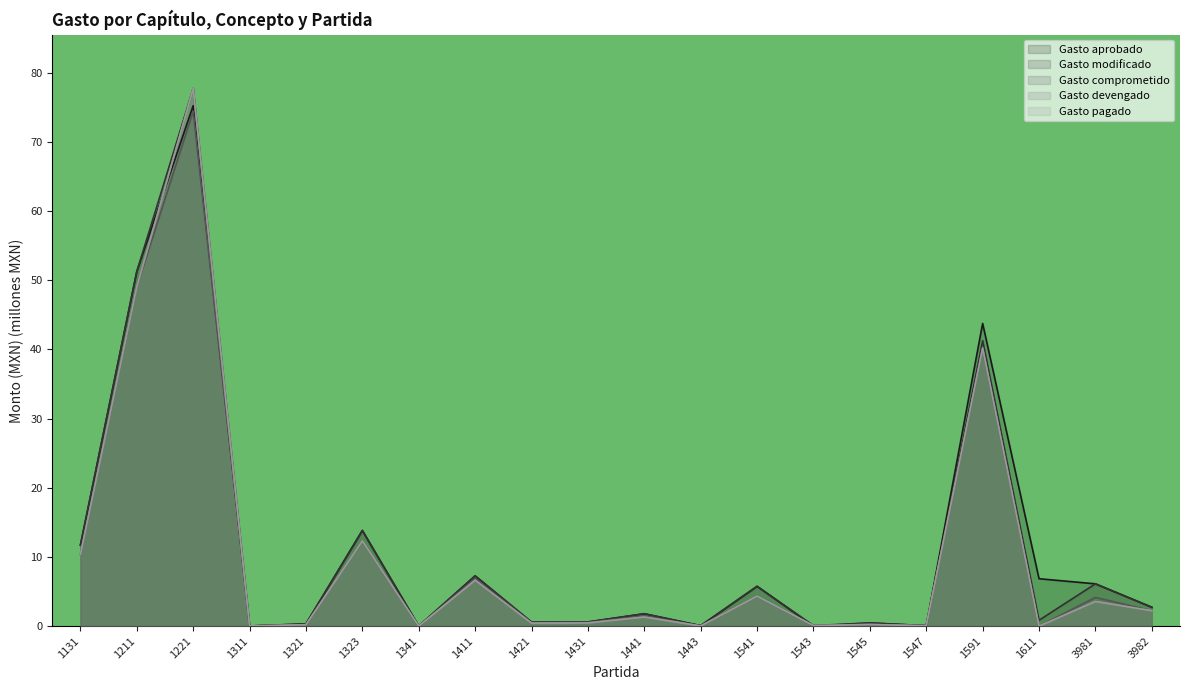

At which category does Gasto modificado reach its first local peak?

1221